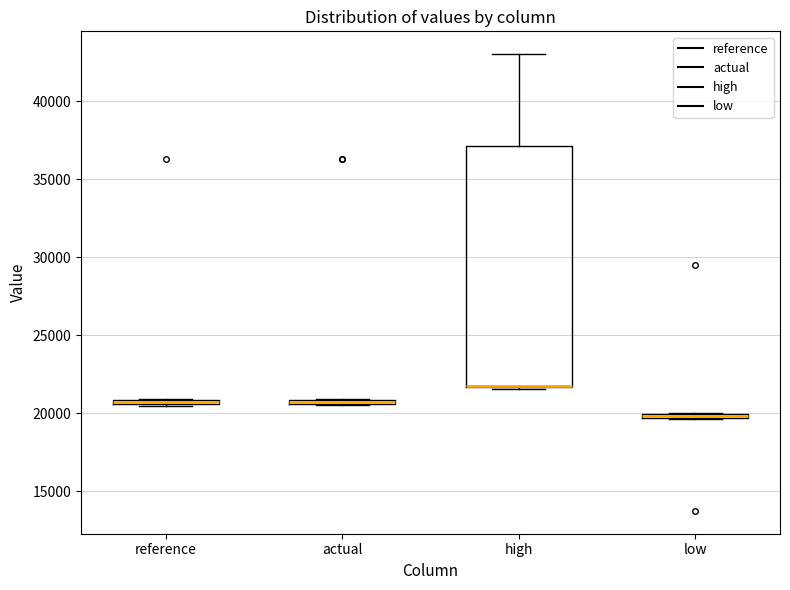

Where is the lower edge of the box for high on the y-axis? The values are not printed on the chart, so give them approximately, as read against the axis.

21500